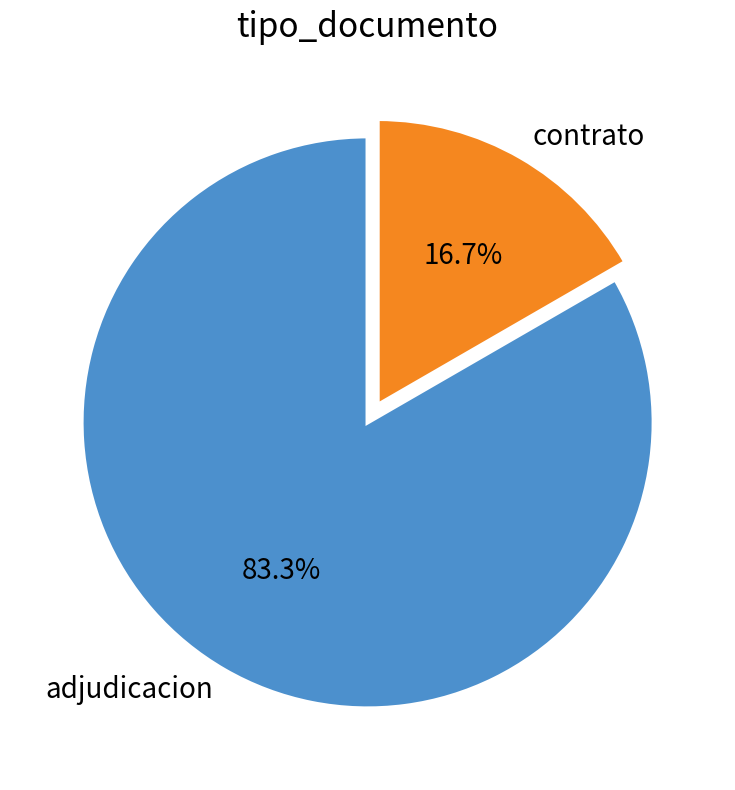

To the nearest percent, what is the average slice percentage?

50%